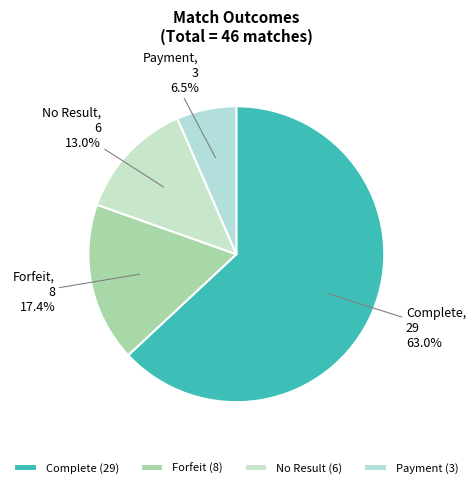

Is there any slice that represents more than half of the pie?

Yes